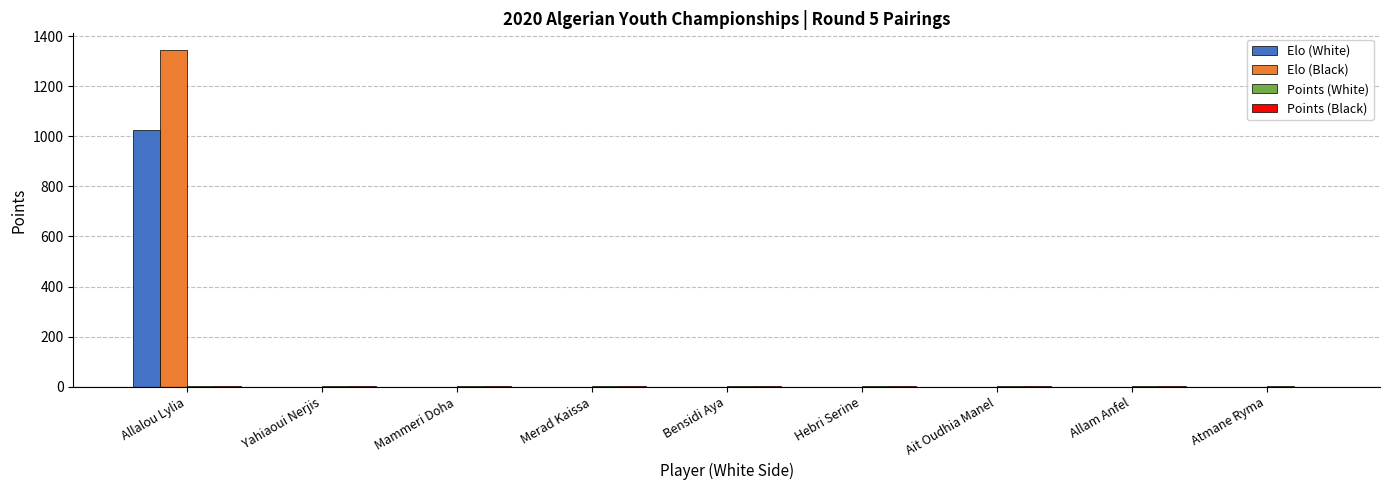

At which category is the sum across all series the highest?

Allalou Lylia